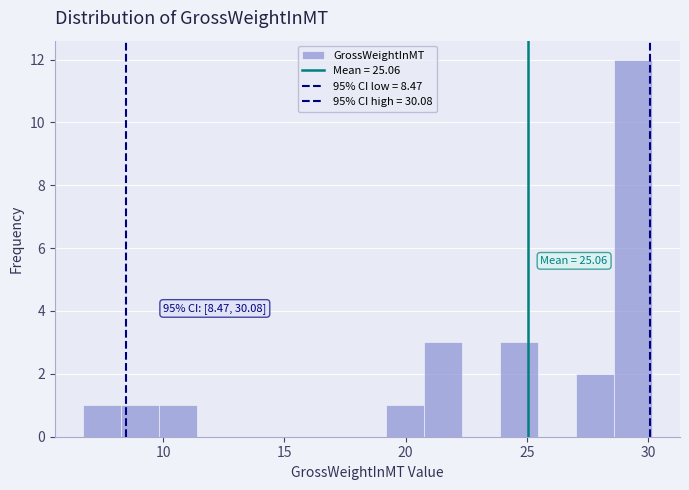

Around what value on the x-axis is the tallest bar? Give the approximate position of its centre, as read against the axis.

29.5